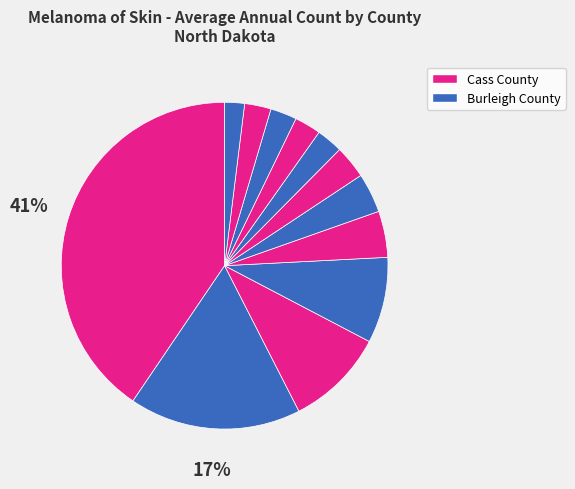

How many slices are in this pie chart?

12